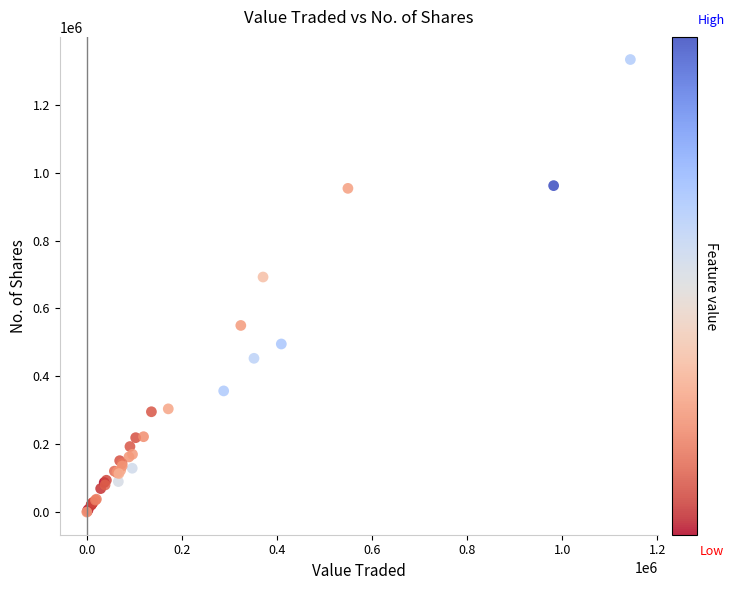

What Y value in the scatter plot is closest to 666734?

692597